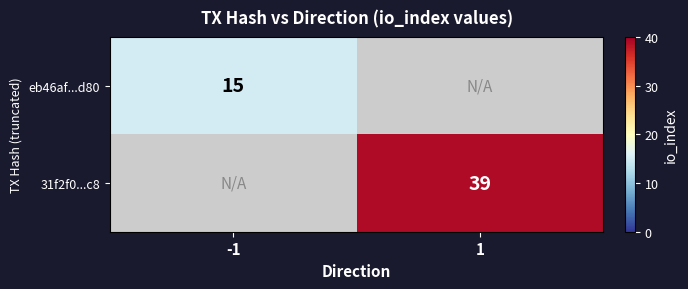

Which category has the highest value across all series?

1